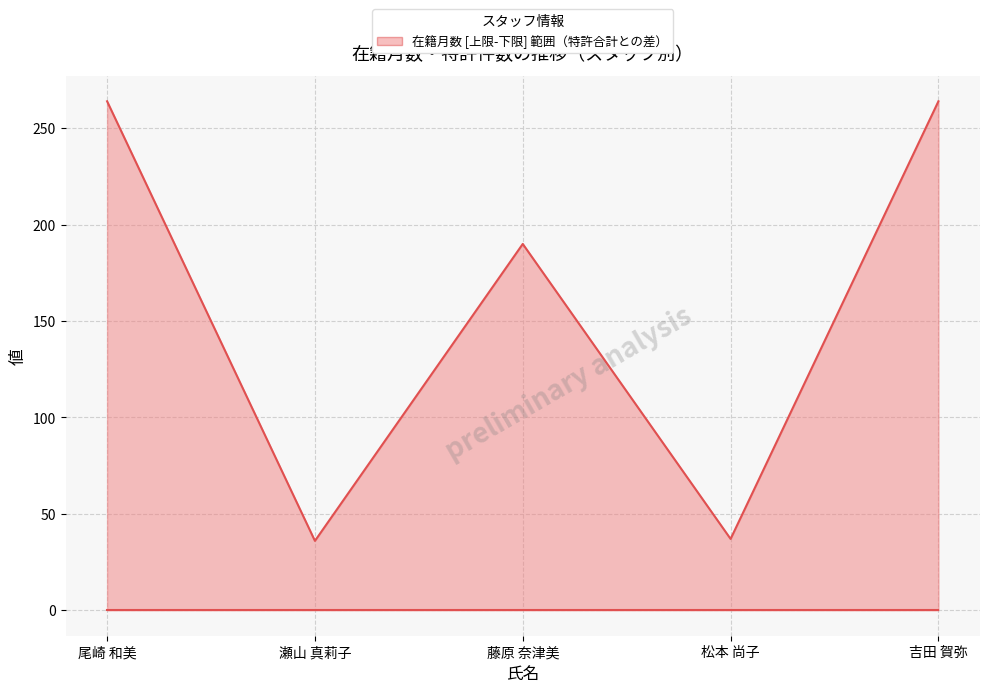

At how many categories does at least one series exceed 76?

3